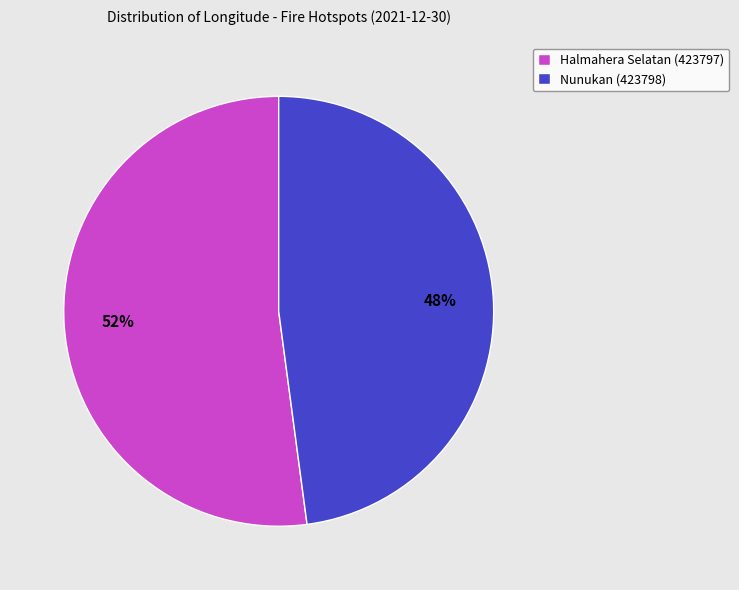

Combined, do Halmahera Selatan (423797) and Nunukan (423798) account for over 50%?

Yes